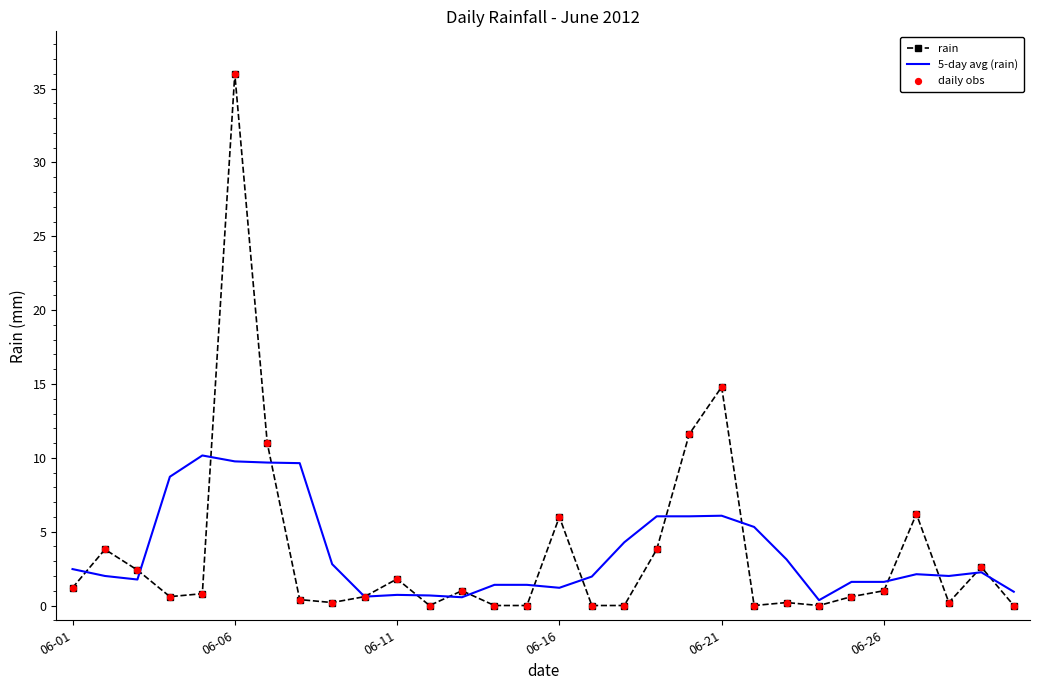

What is the greatest value displayed?

36.0